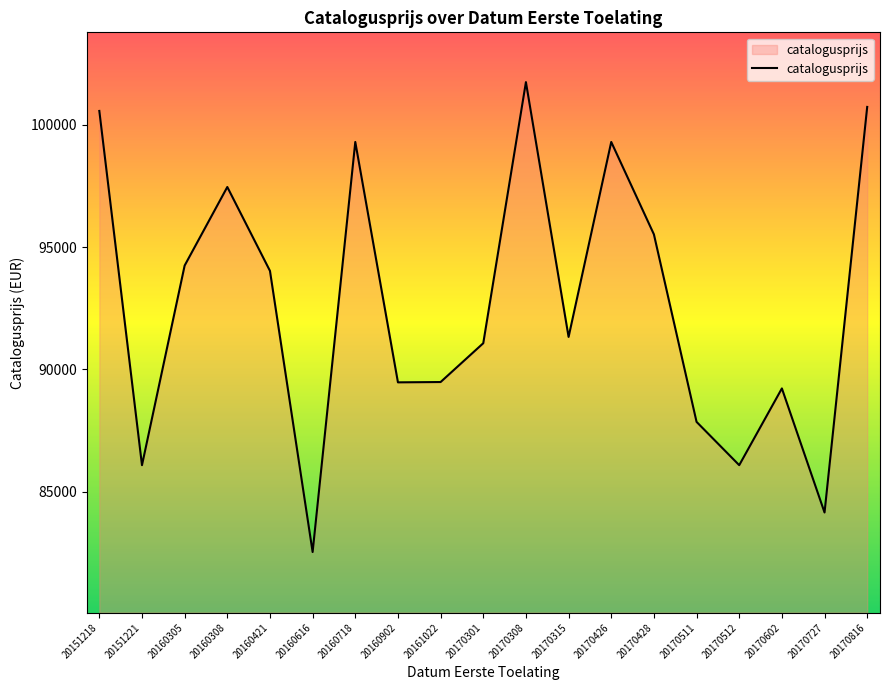

Which category has the highest value across all series?

20170308